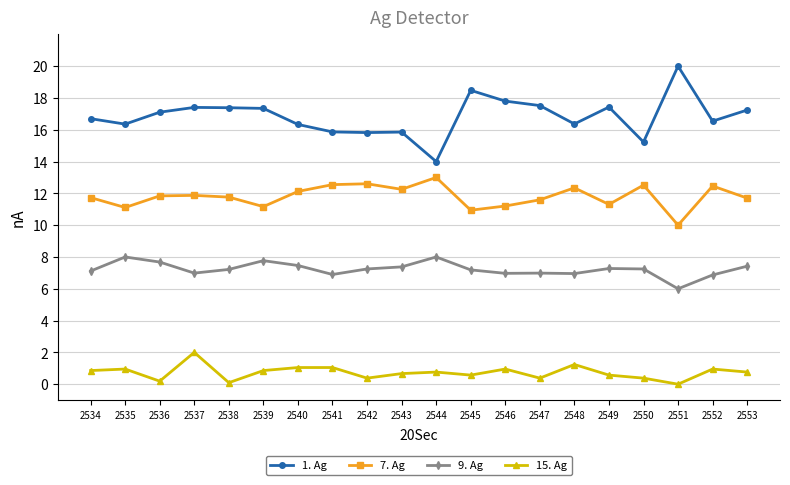

Is the value of 7. Ag at 2538 greater than the value of 1. Ag at 2551?

No